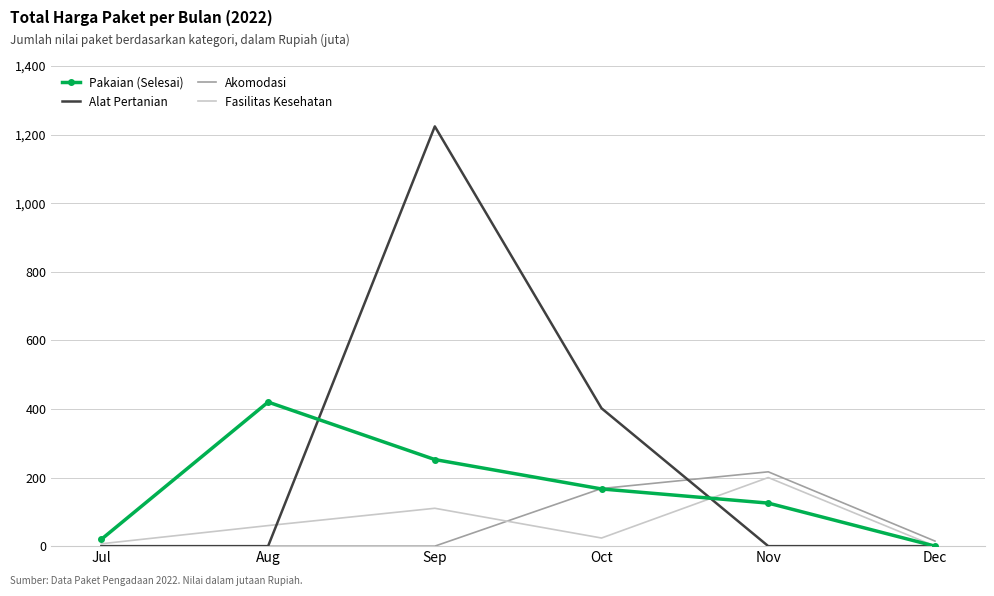

Between which two adjacent categories do Fasilitas Kesehatan and Akomodasi first intersect?

Sep and Oct